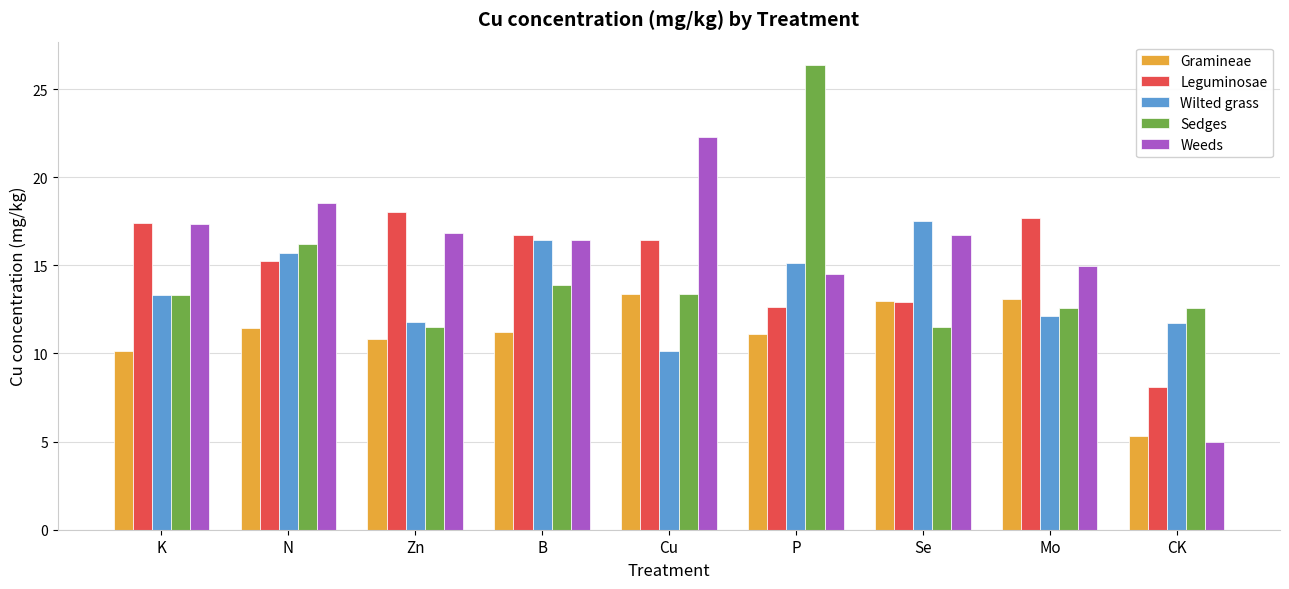

At which label does Weeds first exceed 16?

K